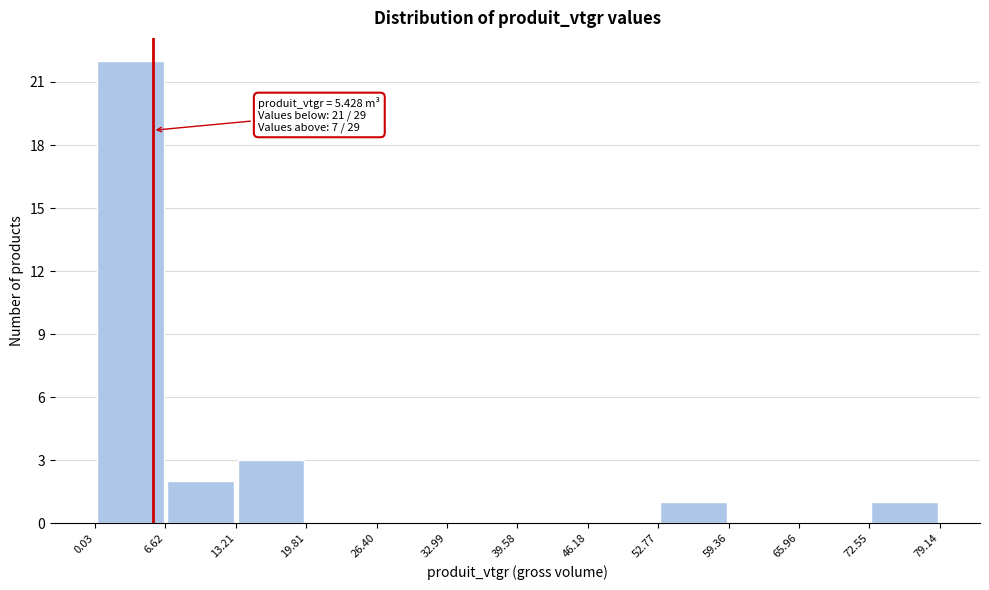

Which range on the x-axis has the tallest bar?

0.03 to 6.62